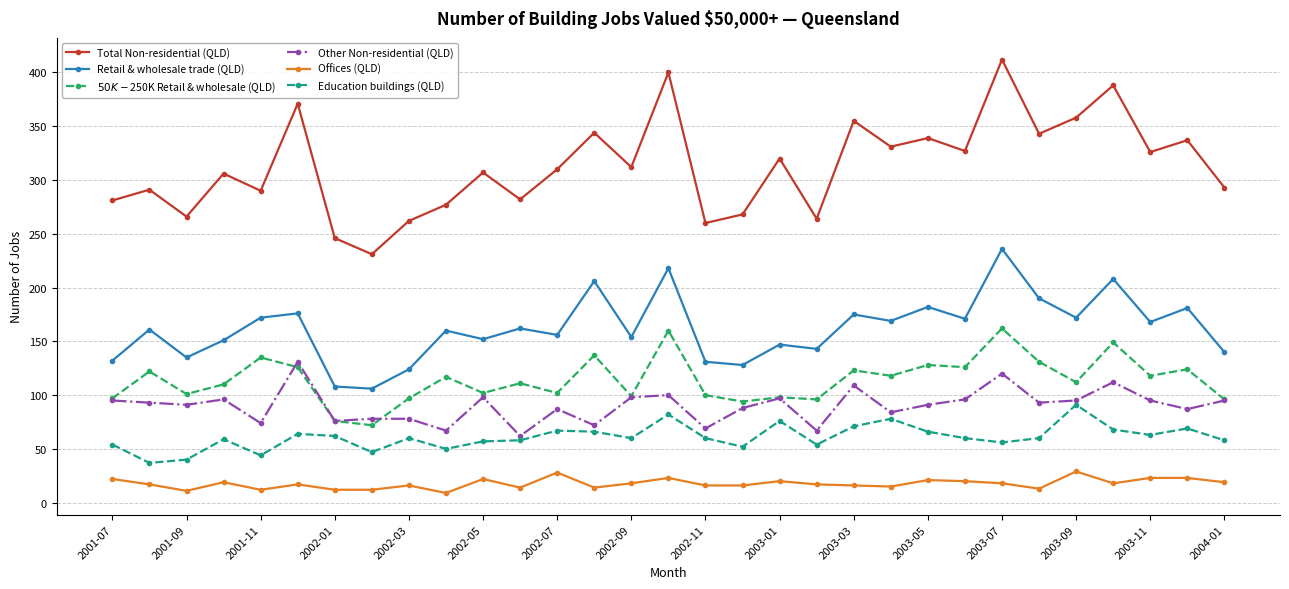

Is this an area chart (filled region under the line)?

No